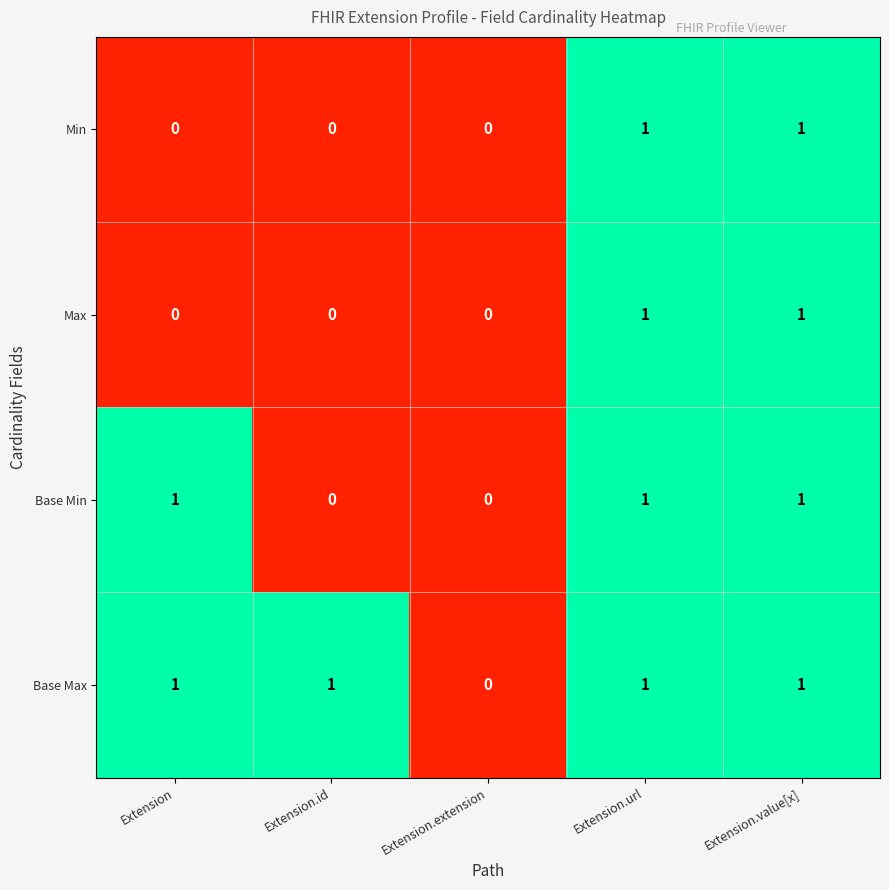

Count the Min values in the range 0 to 1.

5